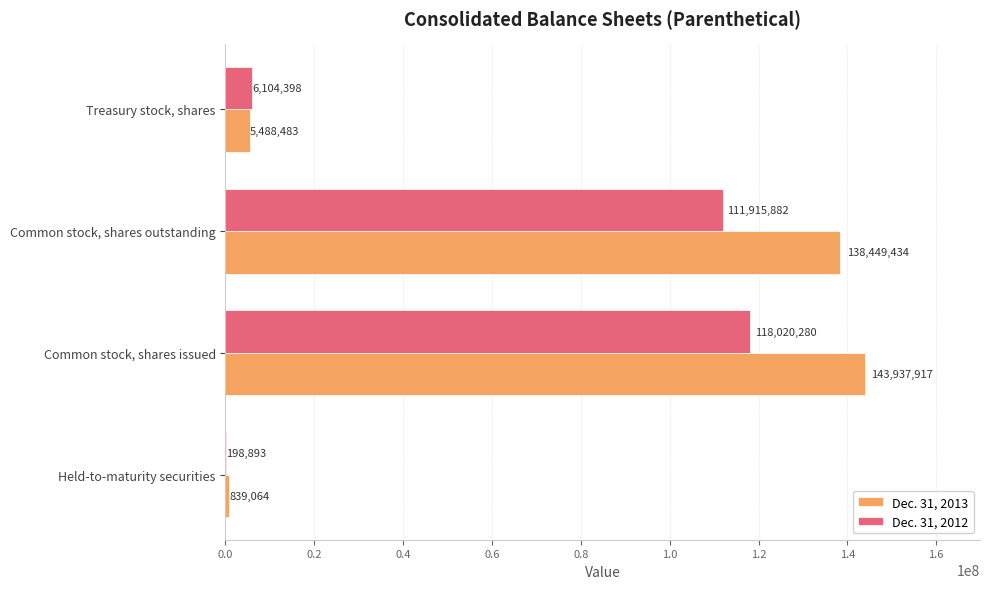

True or false: Dec. 31, 2012 has a value of 6104398 at Treasury stock, shares.

True